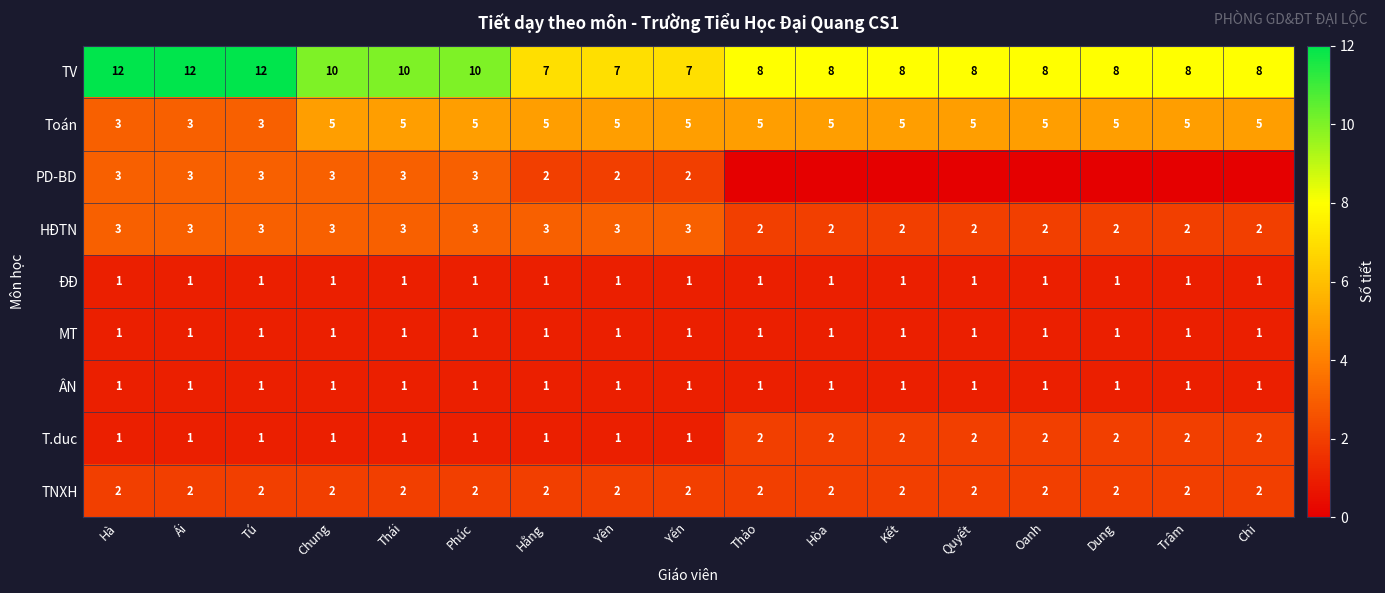

What is the total value across all series at Oanh?

22